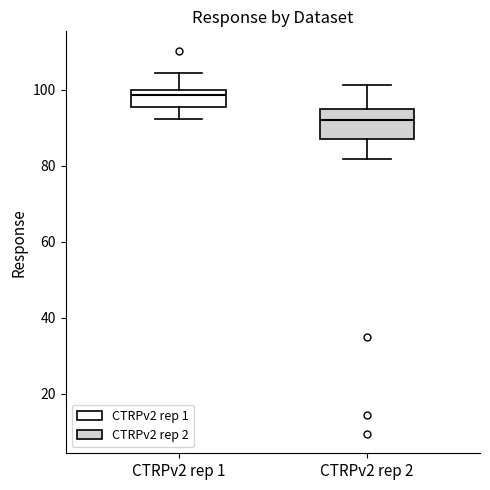

Reading left to right, transcribe this box plot: for each box, give where its median line is, the range the box spans, and where its two whiskers end, as read against the y-axis. The values are not printed on the chart, so give them approximately, as read against the axis.

CTRPv2 rep 1: median 98, box 96 to 100, whiskers 92 to 104
CTRPv2 rep 2: median 92, box 86 to 96, whiskers 82 to 102